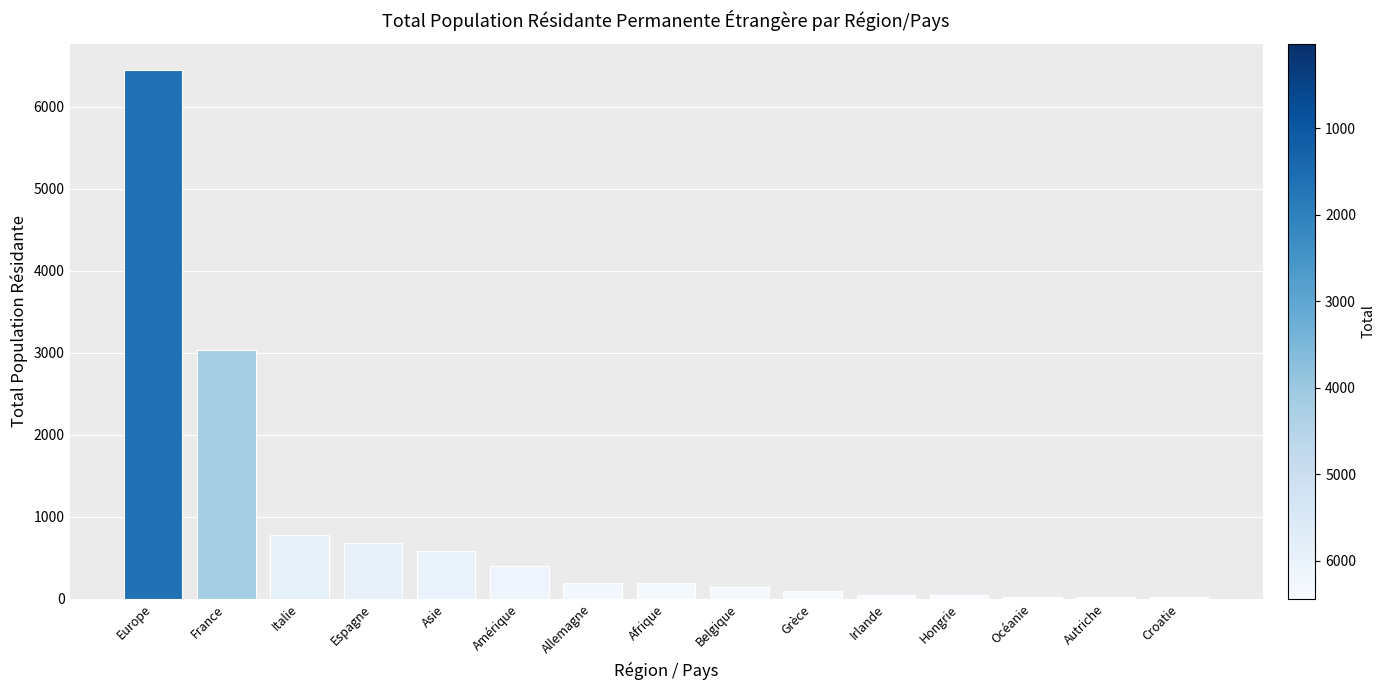

Which has a higher value, Belgique or Asie?

Asie